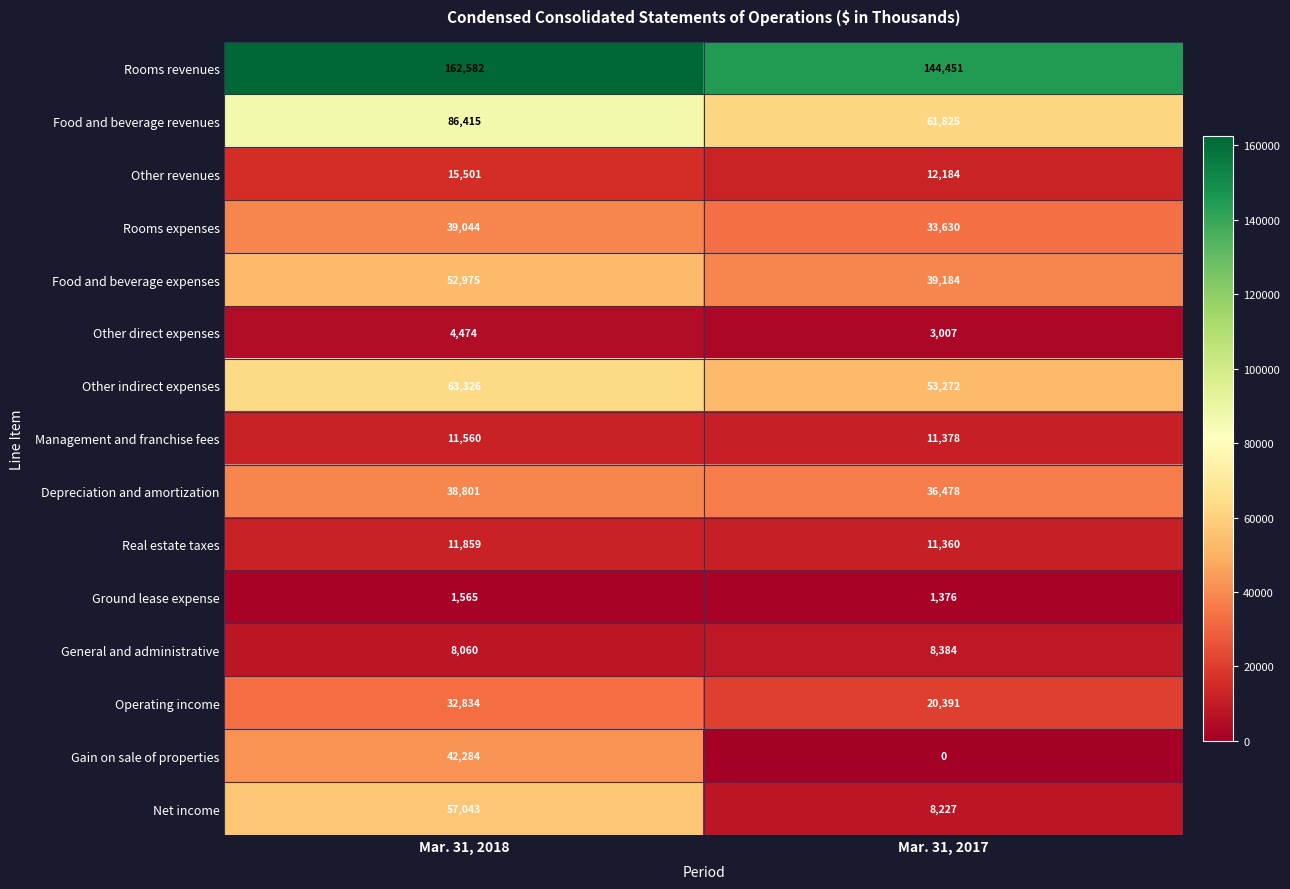

At which label is Rooms revenues closest to 153516?

Mar. 31, 2017